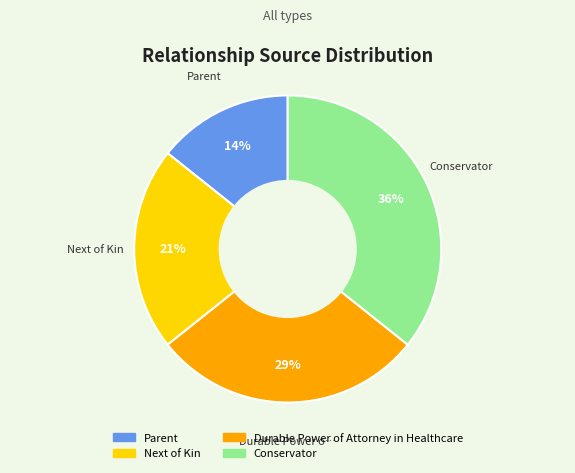

What is the ratio of the value at Durable Power of Attorney in Healthcare to the value at Conservator?

0.8